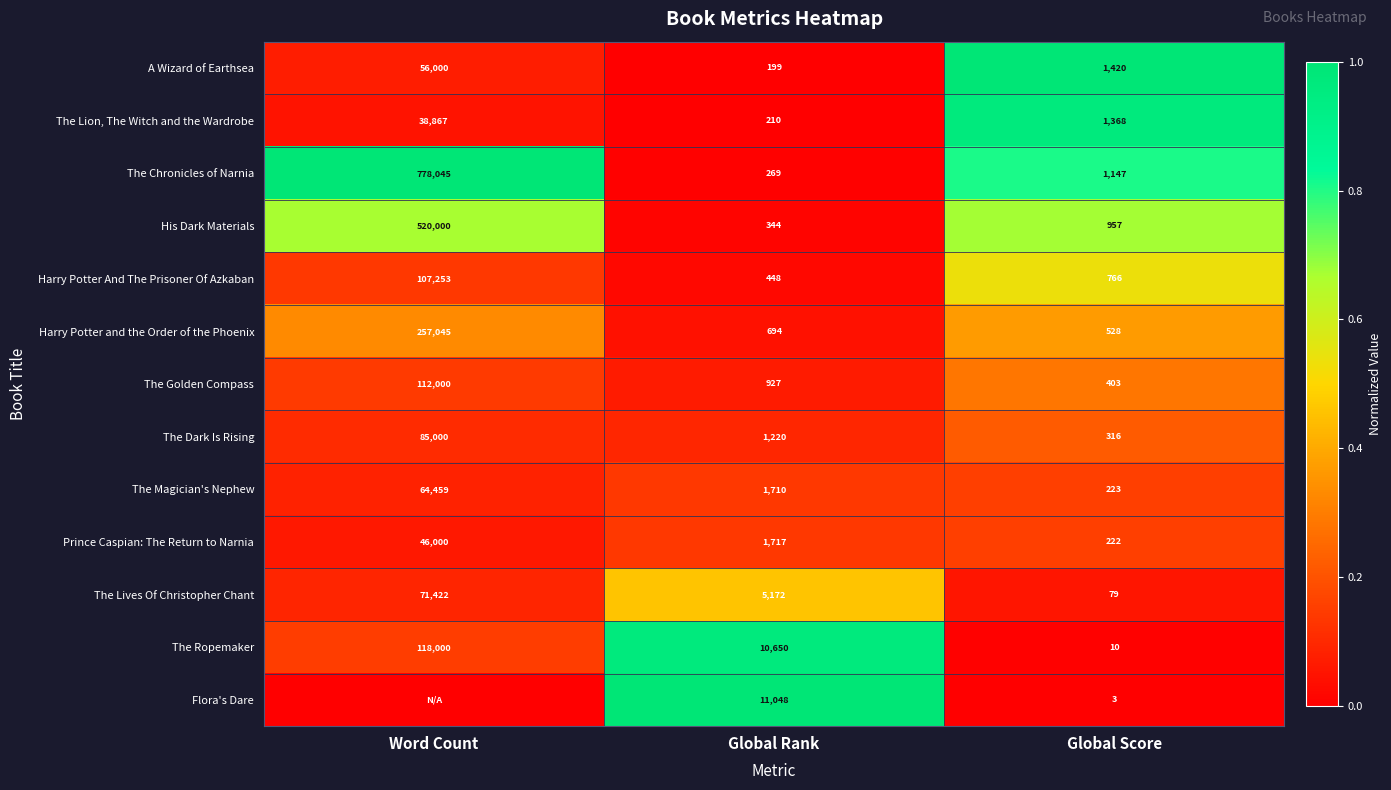

At which label does The Chronicles of Narnia first exceed 1147?

Word Count